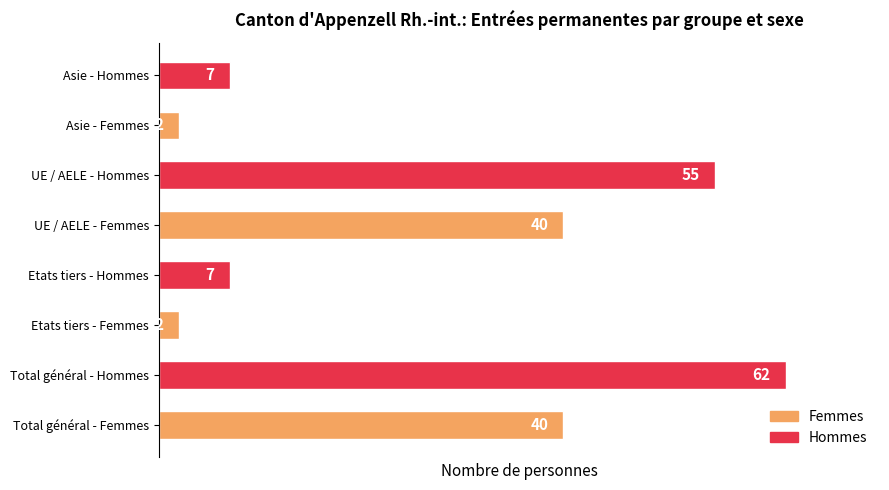

What is the change in value from Total général - Hommes to Etats tiers - Hommes?

-55